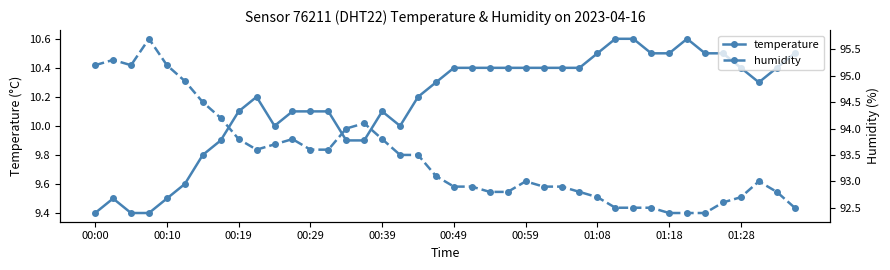

What is the minimum value for temperature?

9.4